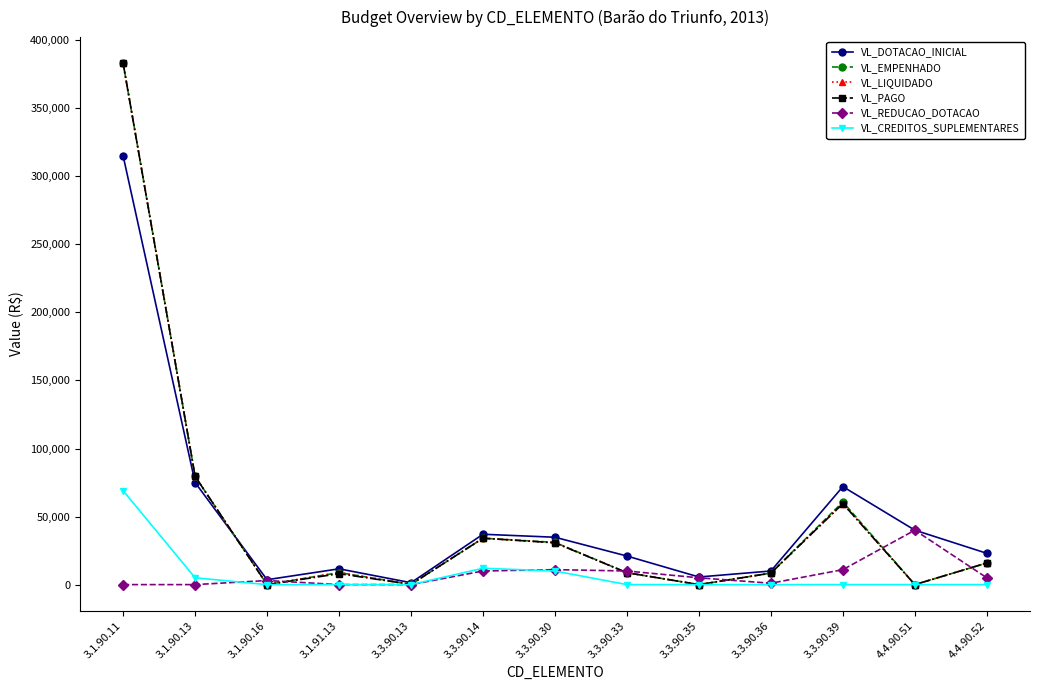

What are all the series names shown in the legend?

VL_DOTACAO_INICIAL, VL_EMPENHADO, VL_LIQUIDADO, VL_PAGO, VL_REDUCAO_DOTACAO, VL_CREDITOS_SUPLEMENTARES